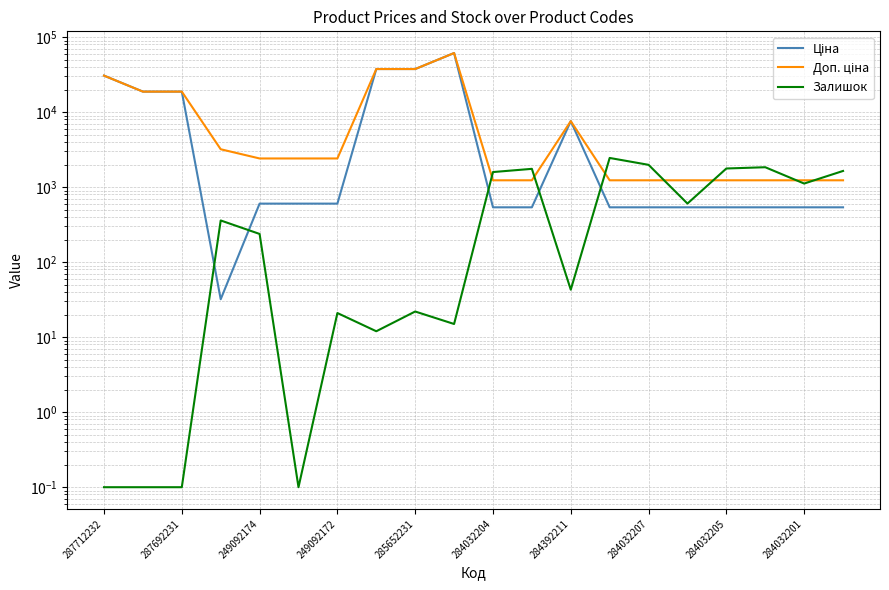

What is the sum of the Ціна values at 15 and 19?

1078.0